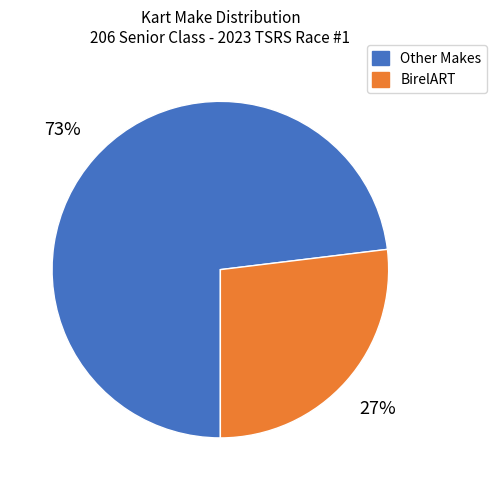

Count the number of slices in the pie.

2